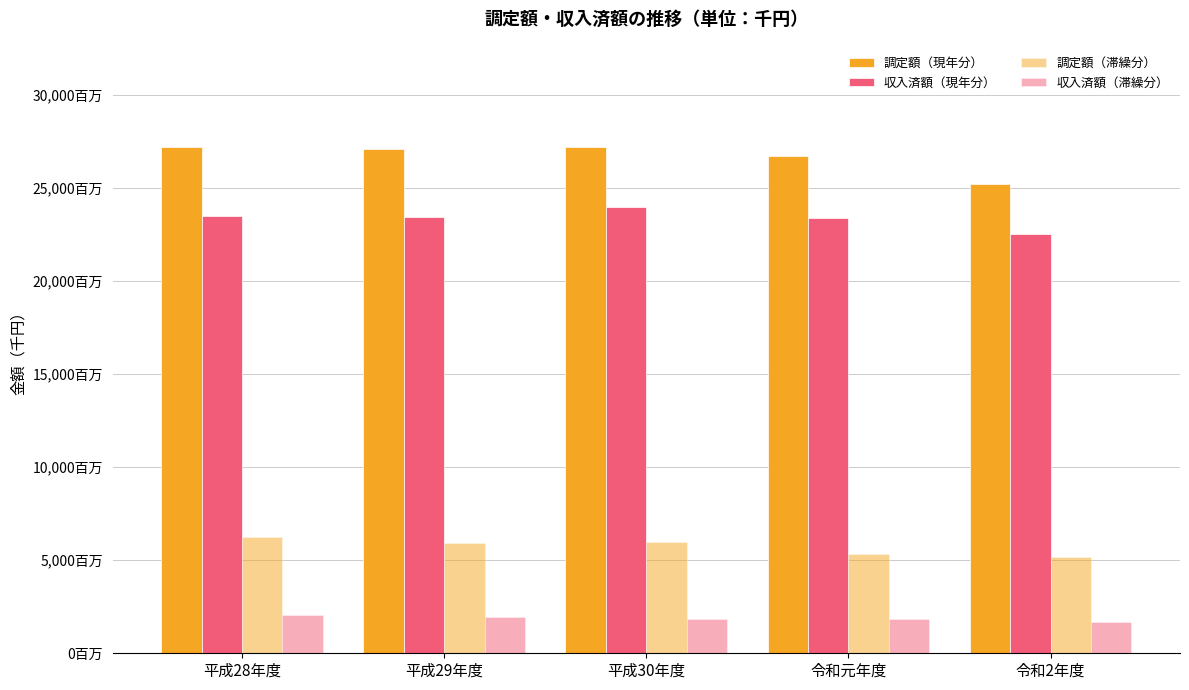

Does the chart contain stacked bars?

No